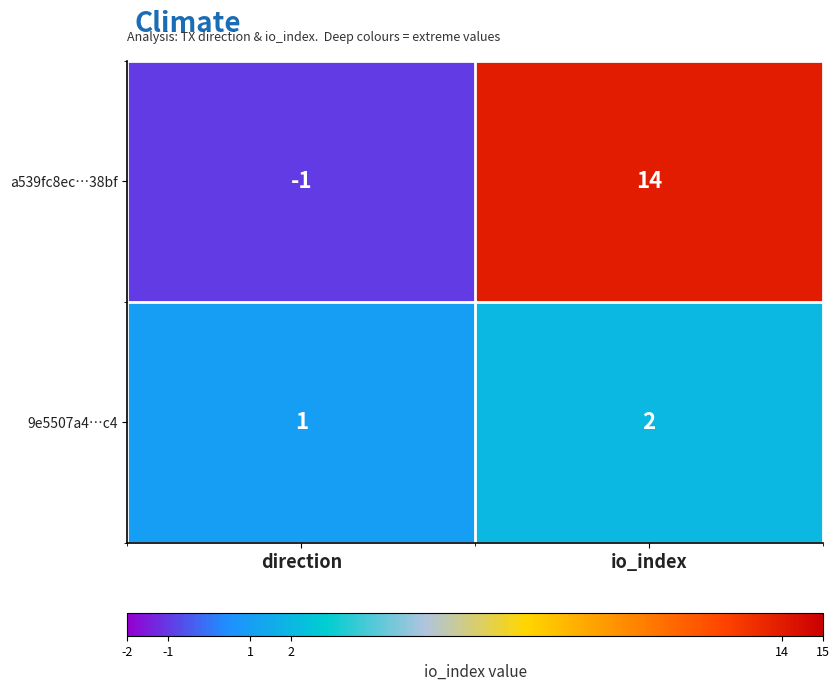

Rank the series at direction from highest to lowest value.

9e5507a4…c4, a539fc8ec…38bf